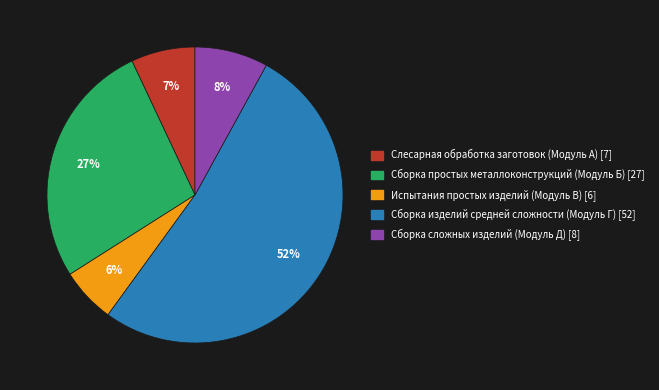

Which slice is the smallest?

Испытания простых изделий (Модуль В) [6]